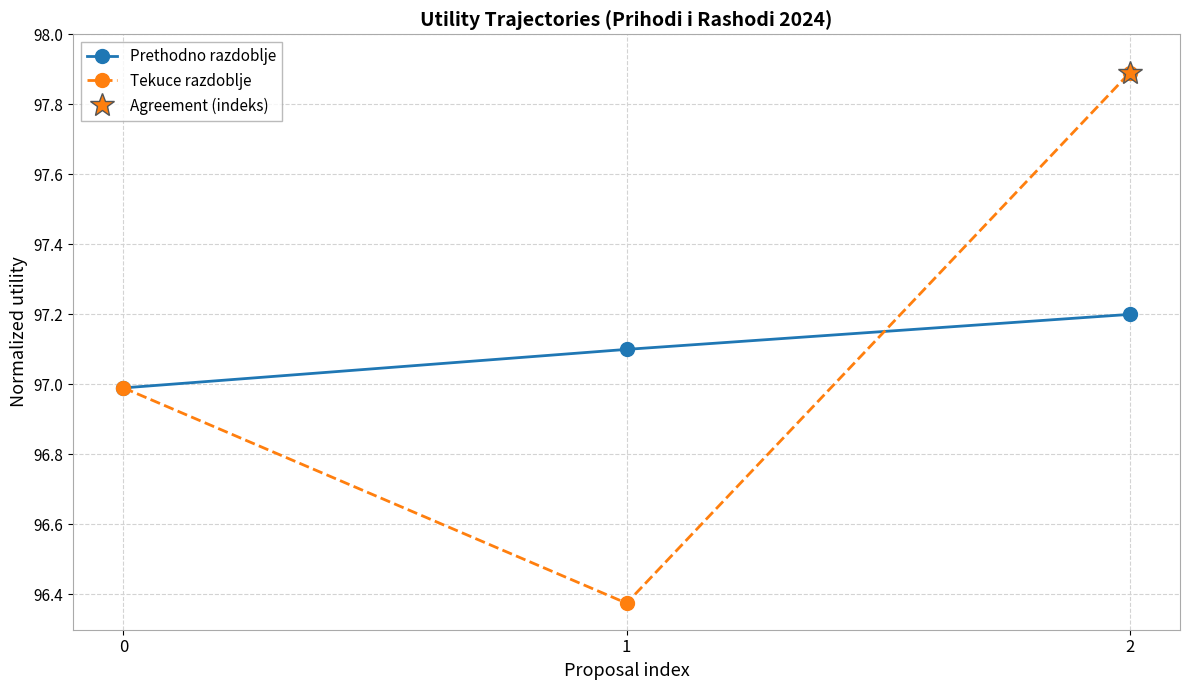

How many data points does each series have?

3